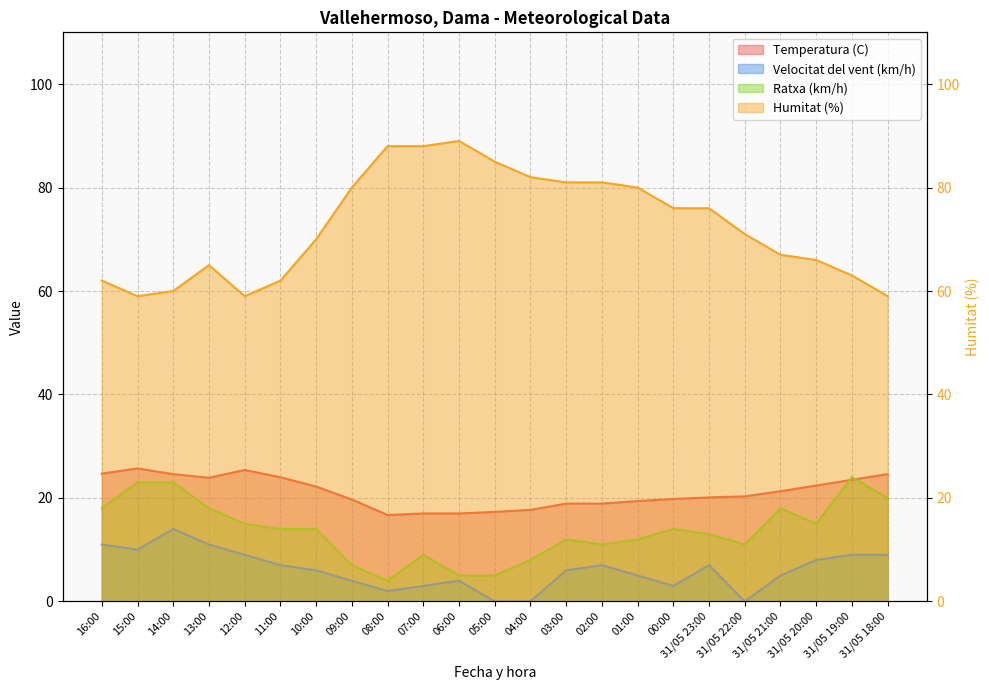

How many distinct data groups are displayed?

4